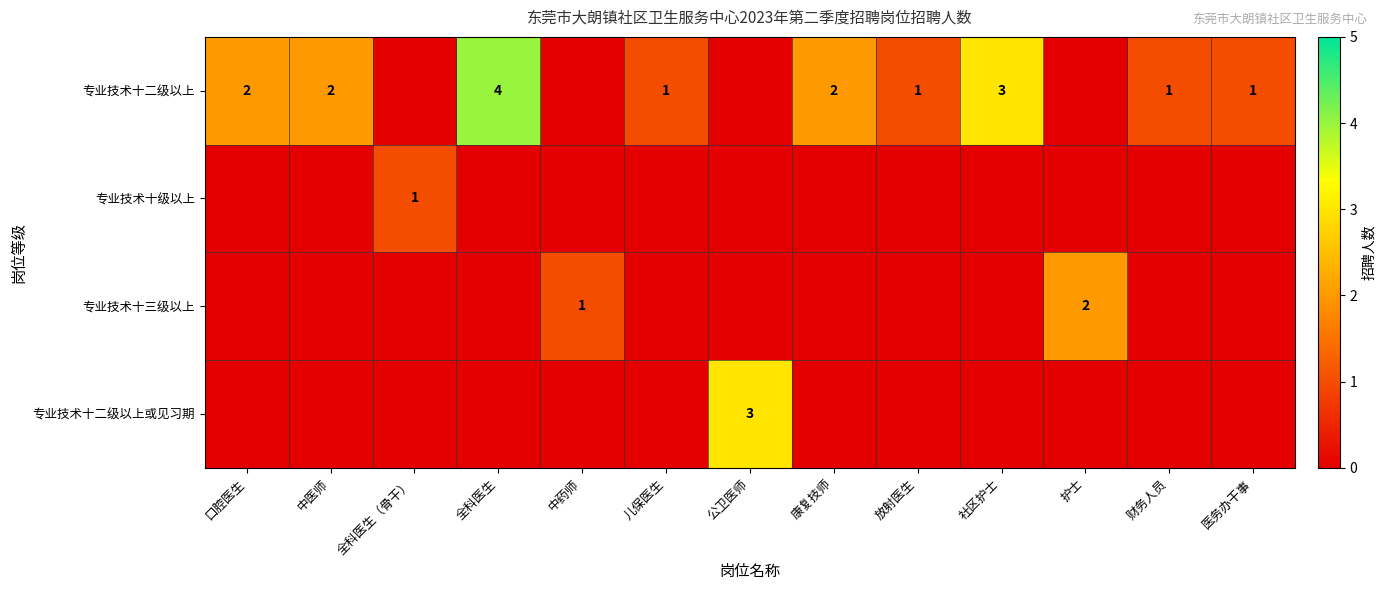

At which label does 专业技术十三级以上 reach its minimum?

口腔医生